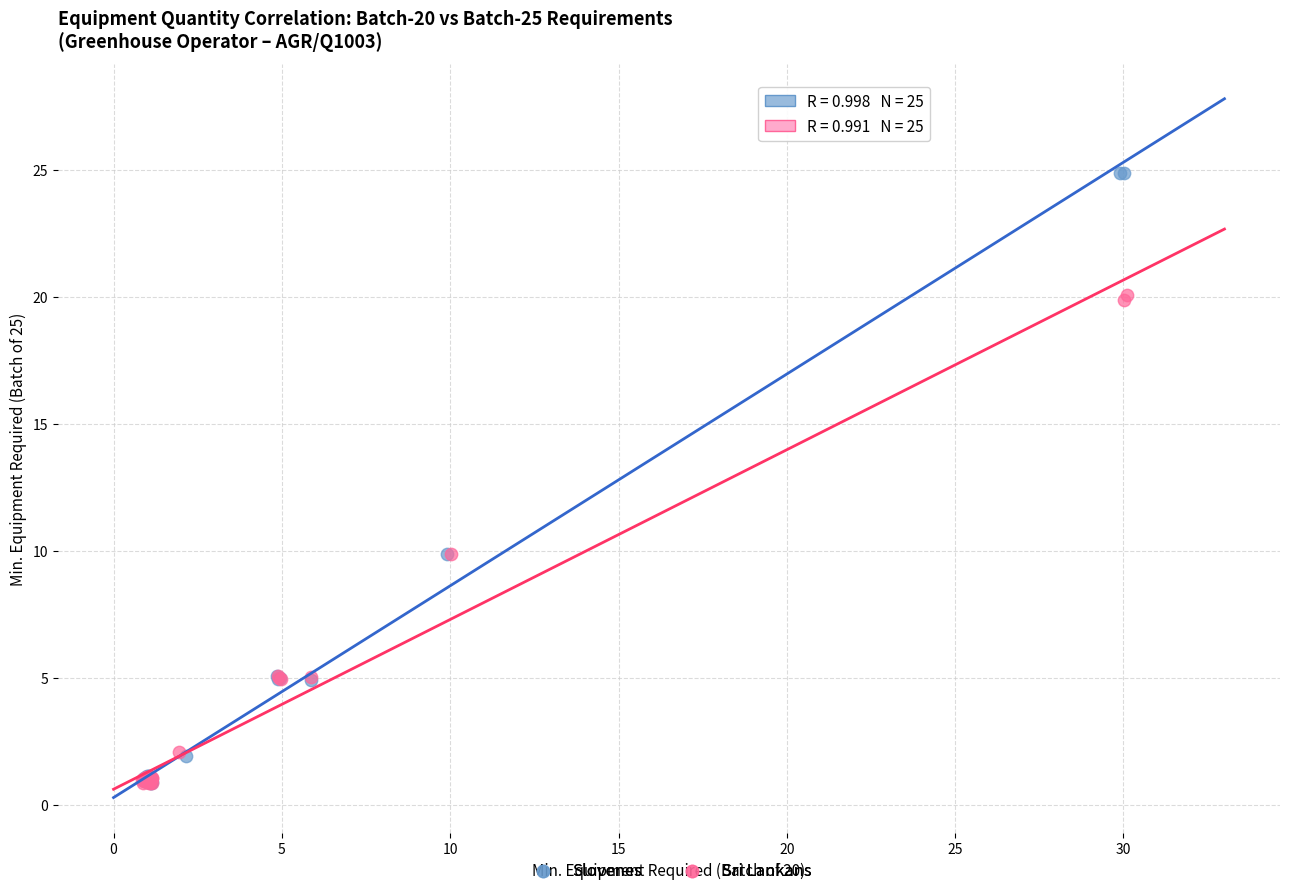

Which series contains the highest Y value?

Slovenes